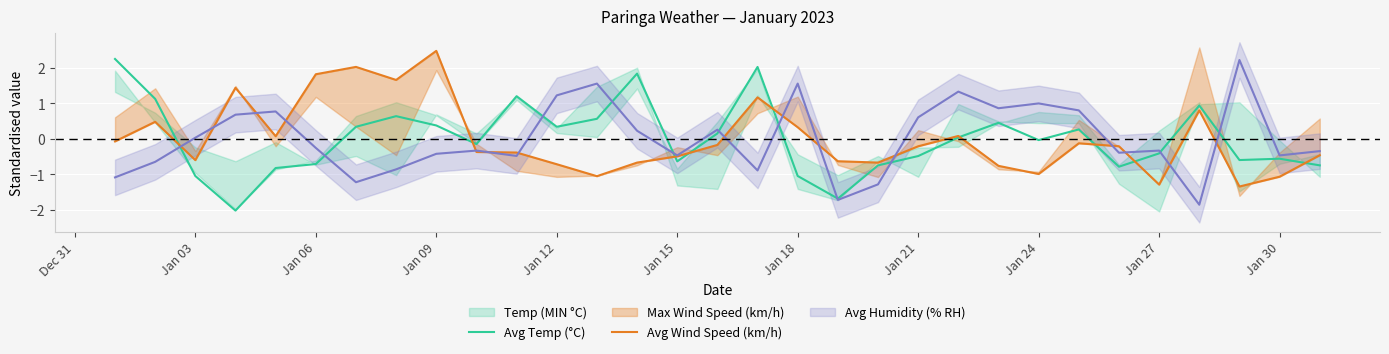

True or false: Avg Temp (°C) has a value of -1.0 at Jan 03.

True